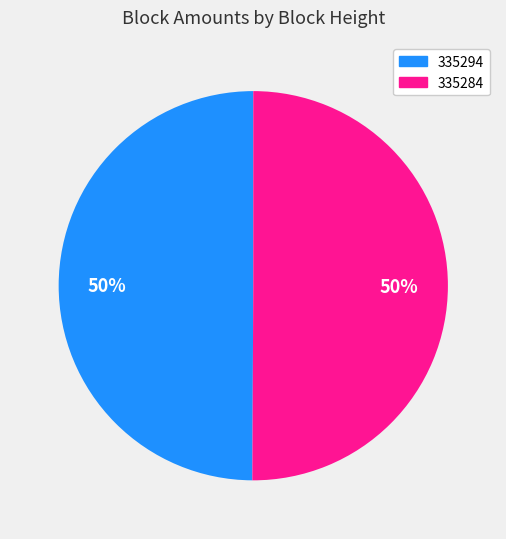

Is it true that 335294 is 61% of the pie?

False